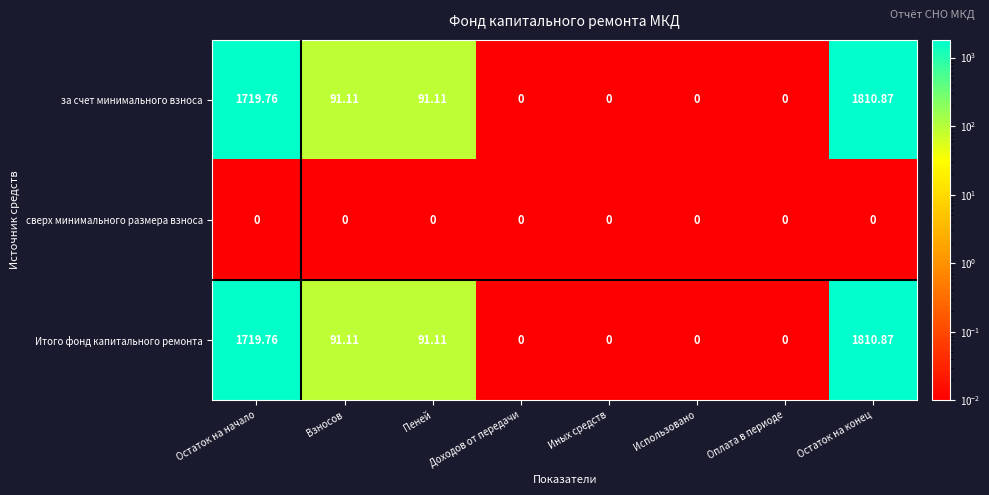

Is the value of Итого фонд капитального ремонта at Остаток на начало greater than the value of сверх минимального размера взноса at Использовано?

Yes